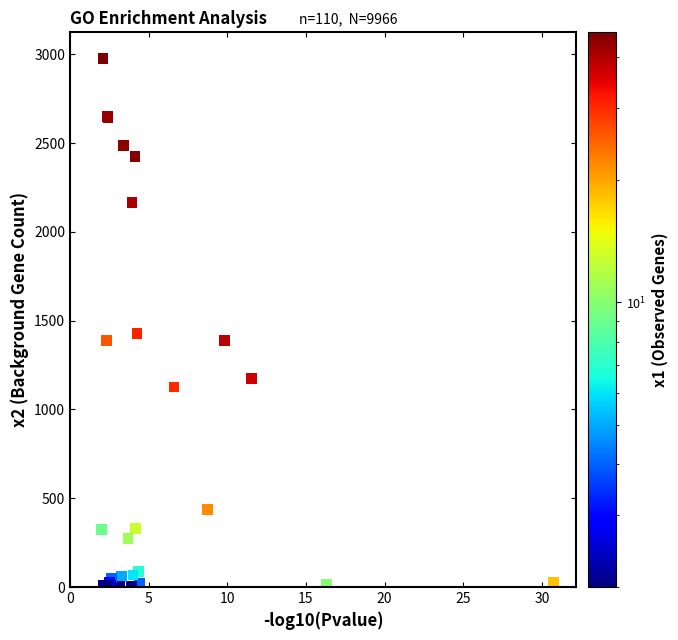

What Y value in the scatter plot is closest to 1488?

1428